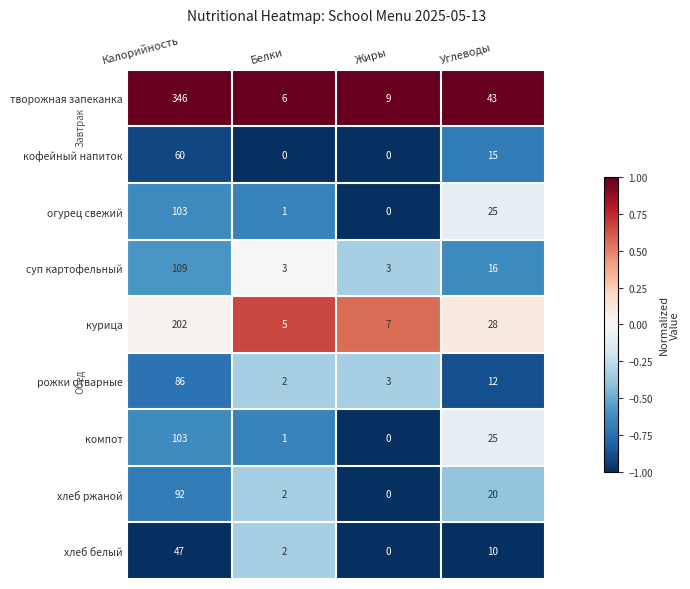

Is the value of огурец свежий at Белки greater than the value of компот at Калорийность?

No